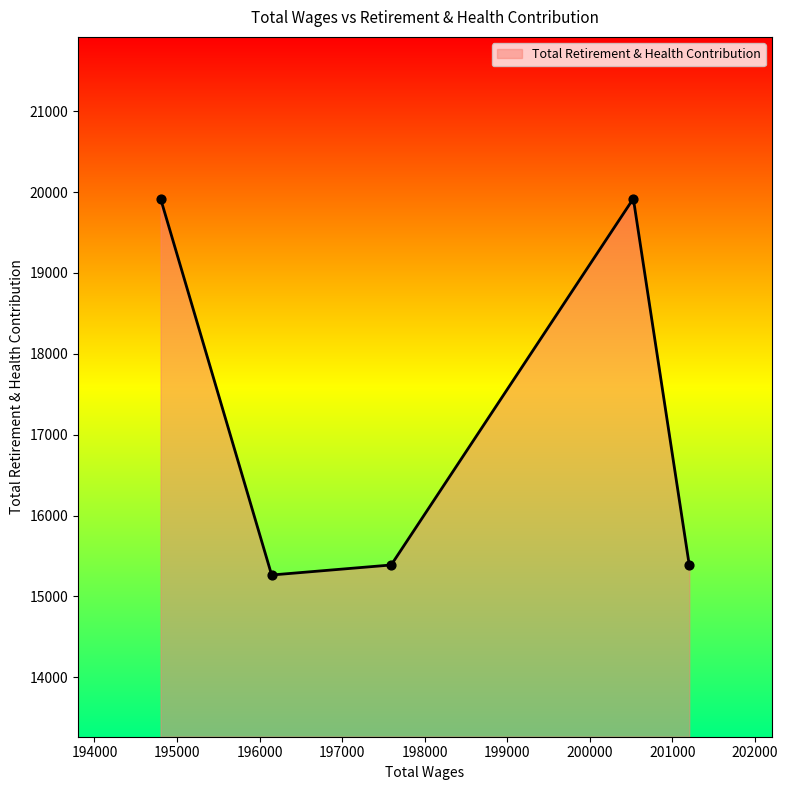

What is the difference between the second highest and minimum values?

4655